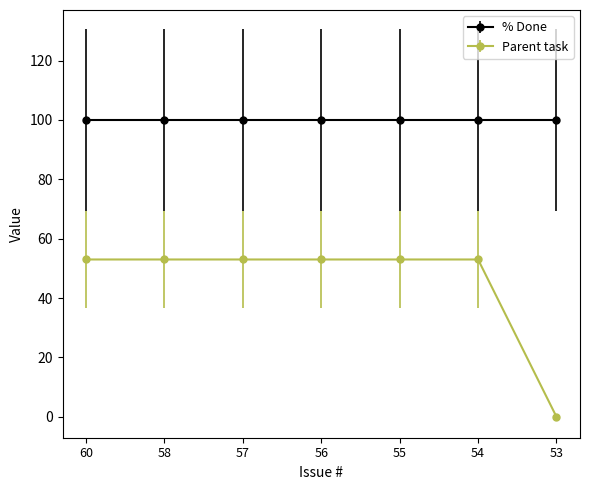

Rank the series by their average value, from lowest to highest.

Parent task, % Done